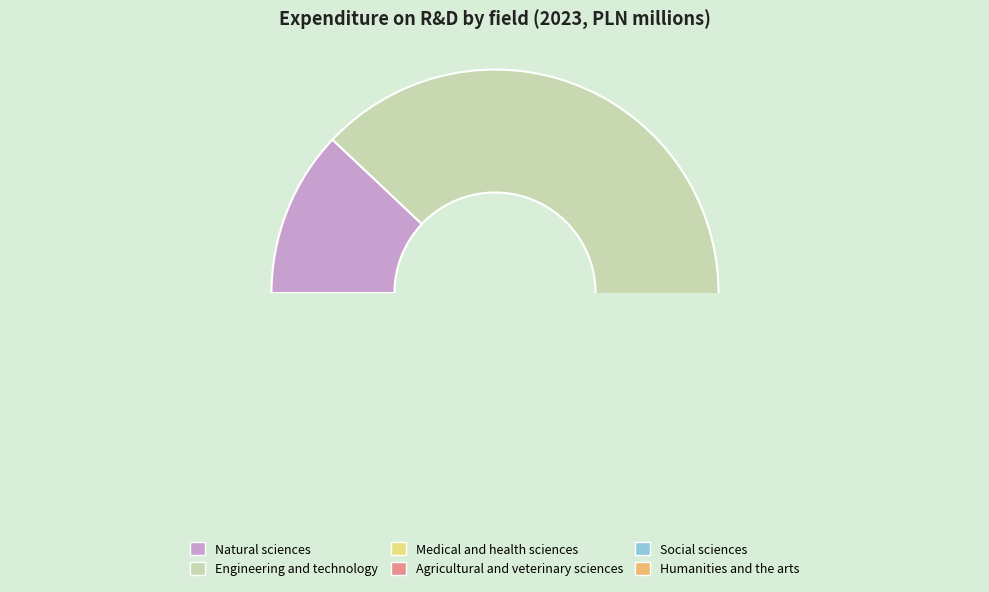

Rank the categories by value from lowest to highest.

Agricultural and veterinary sciences, Humanities and the arts, Social sciences, Medical and health sciences, Natural sciences, Engineering and technology